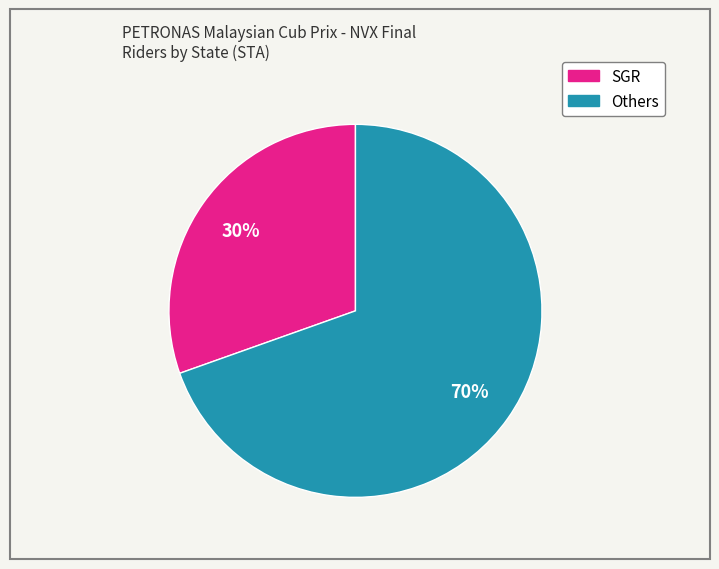

To the nearest percent, what is the average slice percentage?

50%